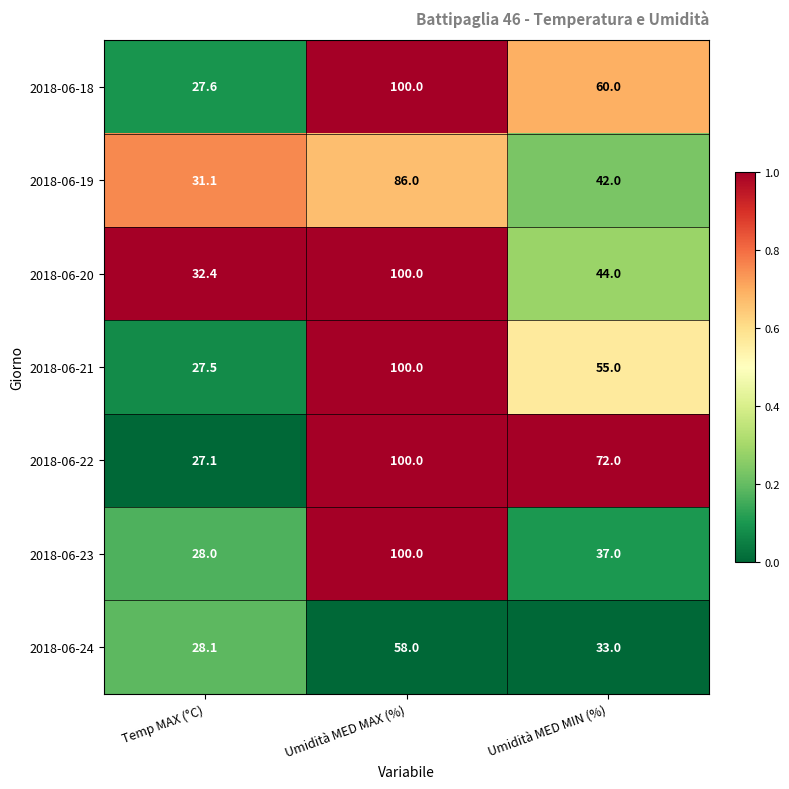

Reading left to right, list all the values displayed in this chart.

2018-06-18: 27.6	100.0	60.0
2018-06-19: 31.1	86.0	42.0
2018-06-20: 32.4	100.0	44.0
2018-06-21: 27.5	100.0	55.0
2018-06-22: 27.1	100.0	72.0
2018-06-23: 28.0	100.0	37.0
2018-06-24: 28.1	58.0	33.0